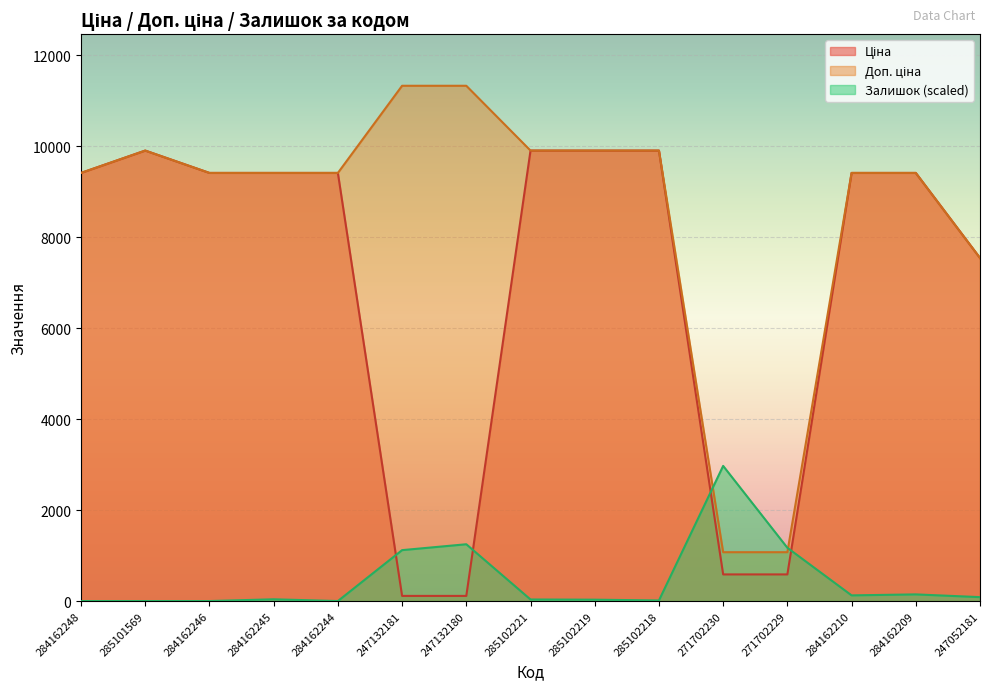

Which category has the lowest value in the Залишок series?

284162248